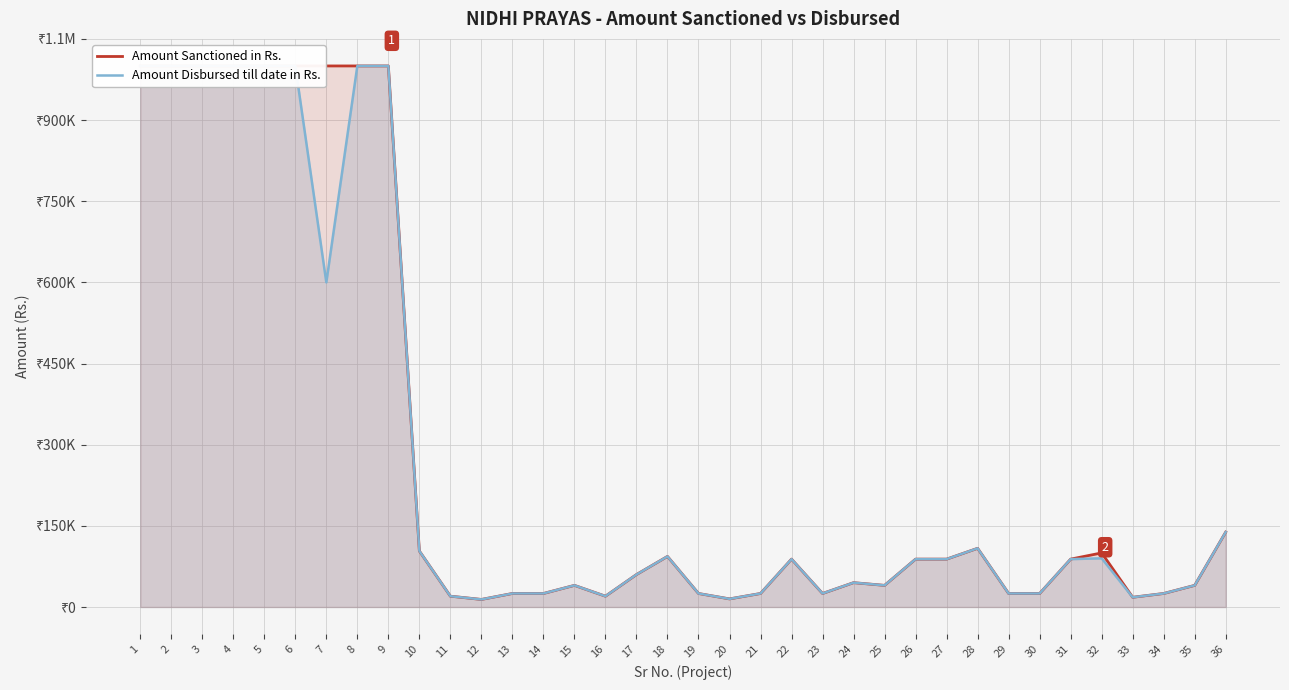

List the labels in order of Amount Disbursed till date in Rs. value, smallest first.

12, 20, 33, 11, 16, 13, 14, 19, 21, 23, 29, 30, 34, 15, 25, 35, 24, 17, 22, 26, 27, 31, 32, 18, 10, 28, 36, 7, 1, 2, 3, 4, 5, 6, 8, 9